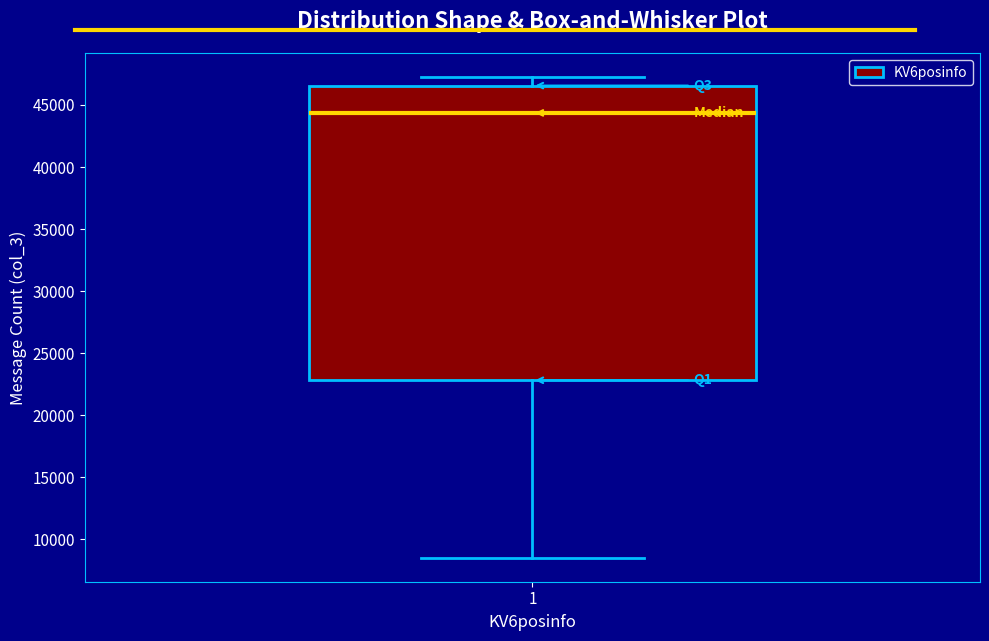

Where does the lower whisker of the box at x = 1 end on the y-axis? The values are not printed on the chart, so give them approximately, as read against the axis.

8500